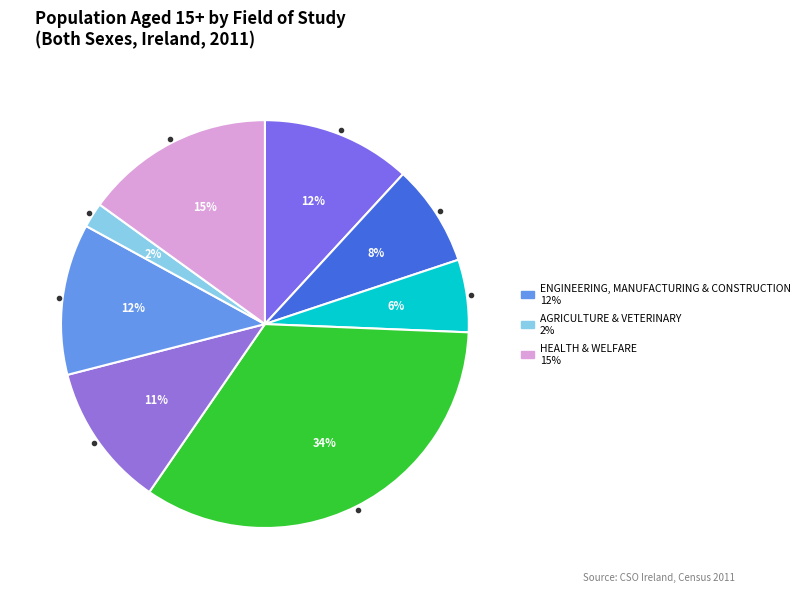

Which slice is the smallest?

Agriculture & Veterinary